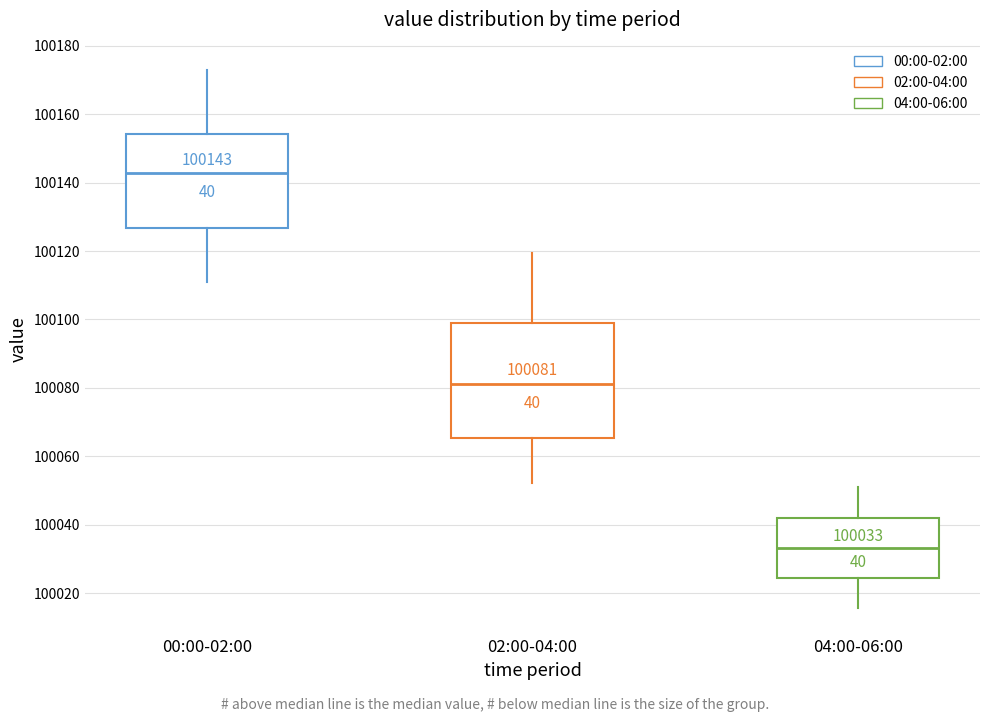

Which box has the lowest median line?

04:00-06:00